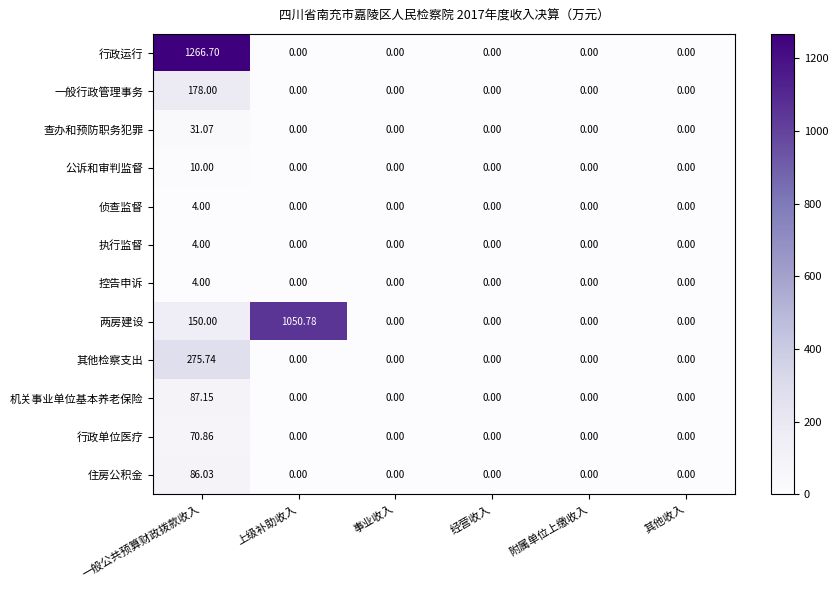

Is the value of 机关事业单位基本养老保险 at 事业收入 greater than the value of 两房建设 at 一般公共预算财政拨款收入?

No